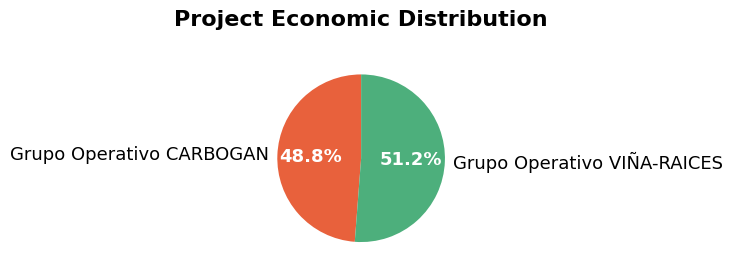

What is the largest slice in the pie chart?

Grupo Operativo VIÑA-RAICES